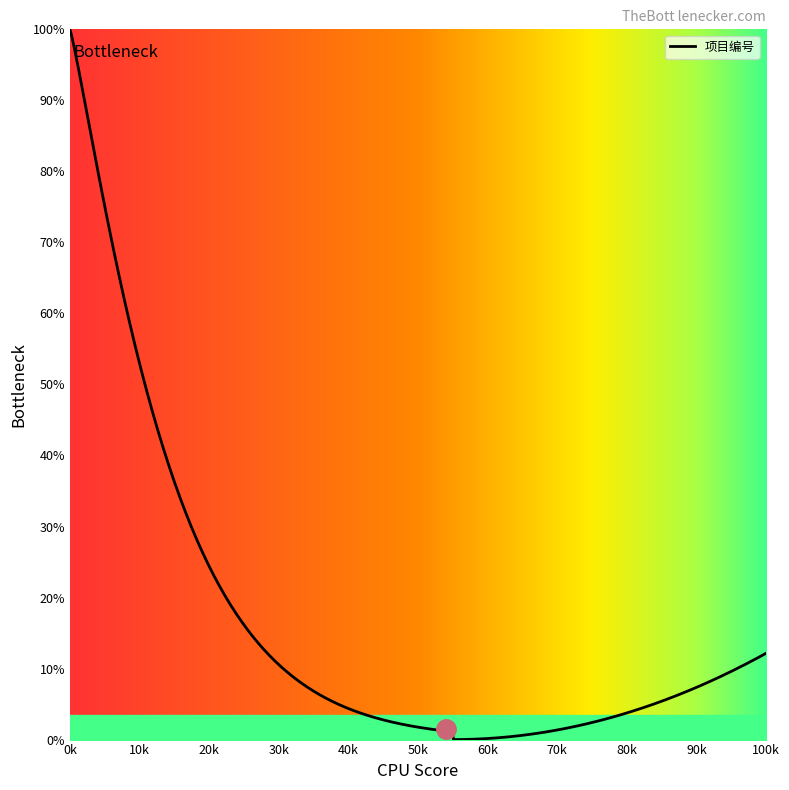

What is the difference between the maximum and minimum values?

100.0